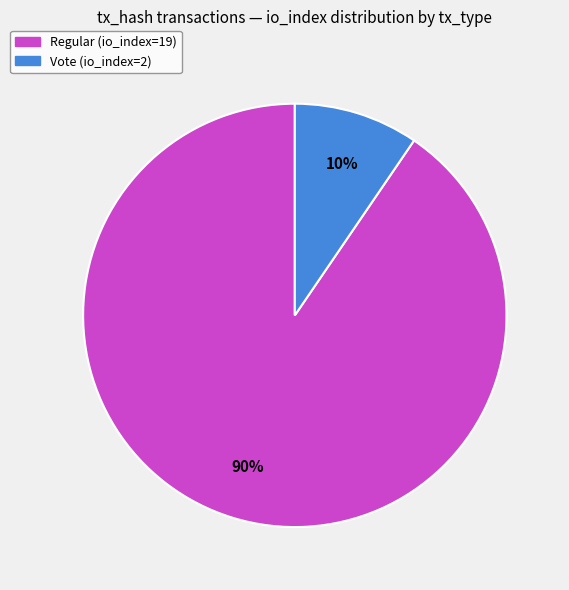

Is there a majority slice in this chart?

Yes